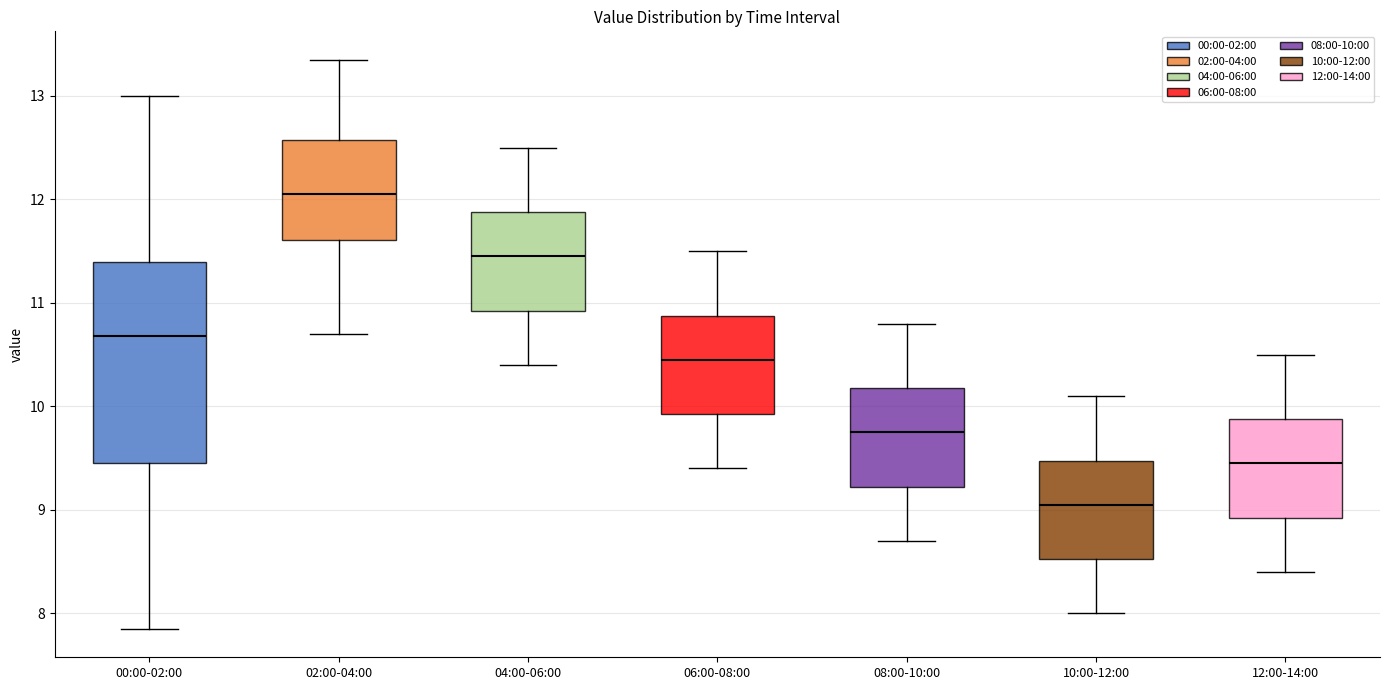

Reading left to right, read every box against the y-axis: the position of its median line, the range the box covers, and the ends of its whiskers. The values are not printed on the chart, so give them approximately, as read against the axis.

00:00-02:00: median 10.7, box 9.5 to 11.4, whiskers 7.9 to 13.0
02:00-04:00: median 12.1, box 11.6 to 12.6, whiskers 10.7 to 13.4
04:00-06:00: median 11.5, box 10.9 to 11.9, whiskers 10.4 to 12.5
06:00-08:00: median 10.5, box 9.9 to 10.9, whiskers 9.4 to 11.5
08:00-10:00: median 9.8, box 9.2 to 10.2, whiskers 8.7 to 10.8
10:00-12:00: median 9.1, box 8.5 to 9.5, whiskers 8.0 to 10.1
12:00-14:00: median 9.5, box 8.9 to 9.9, whiskers 8.4 to 10.5